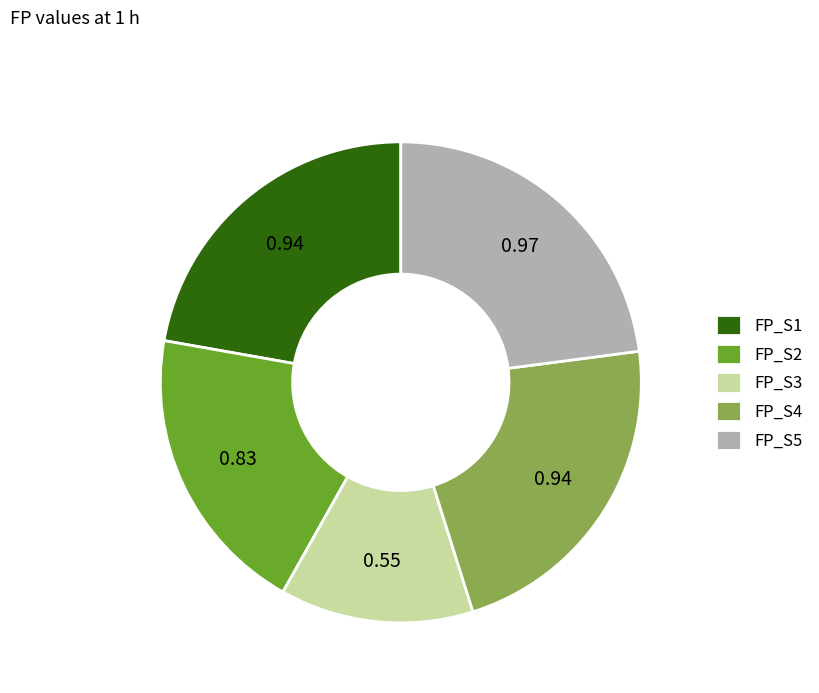

Between FP_S4 and FP_S2, which is larger?

FP_S4